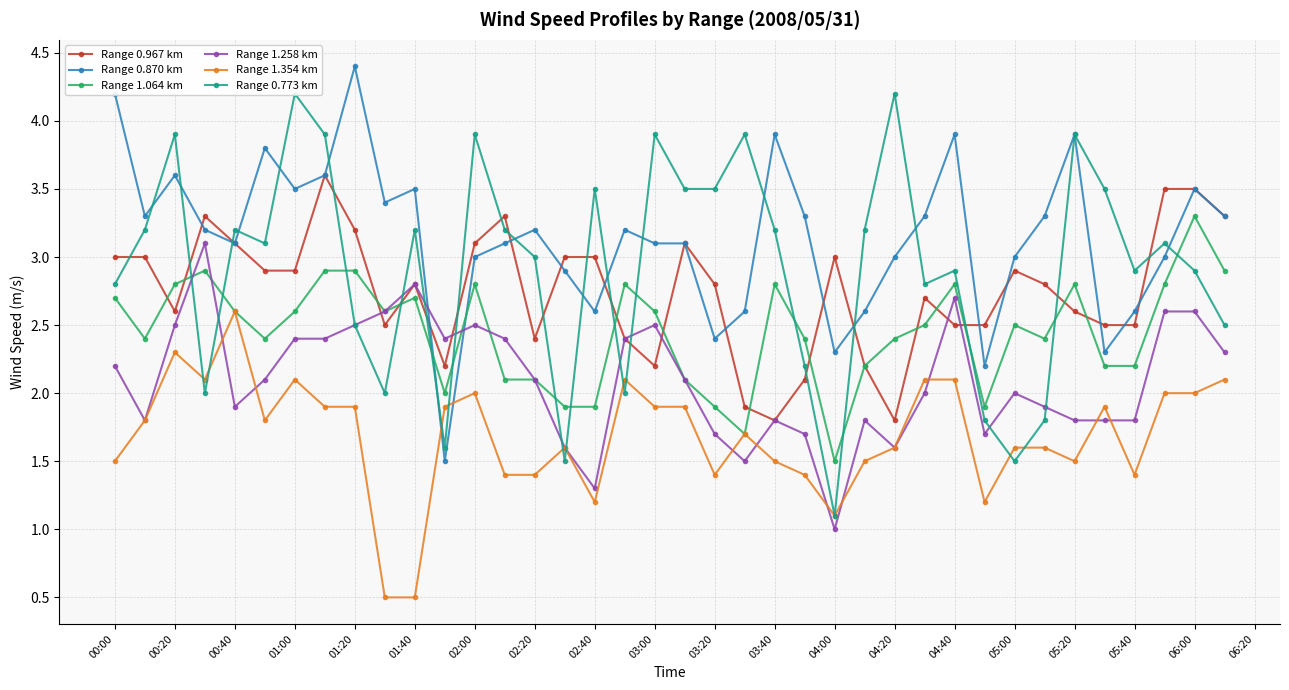

What is the minimum value for Range 1.064 km?

1.5